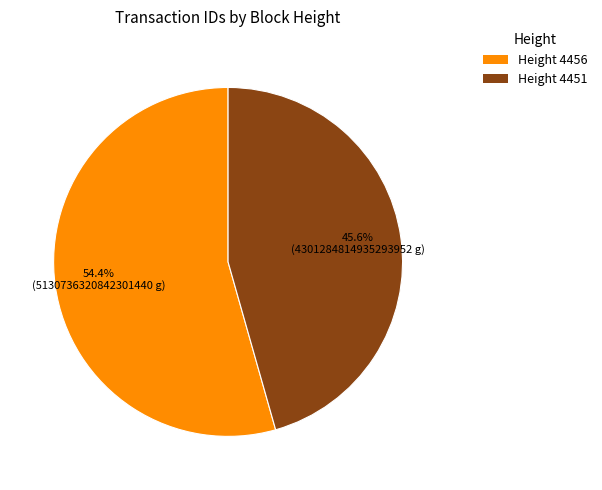

Is there a majority slice in this chart?

Yes